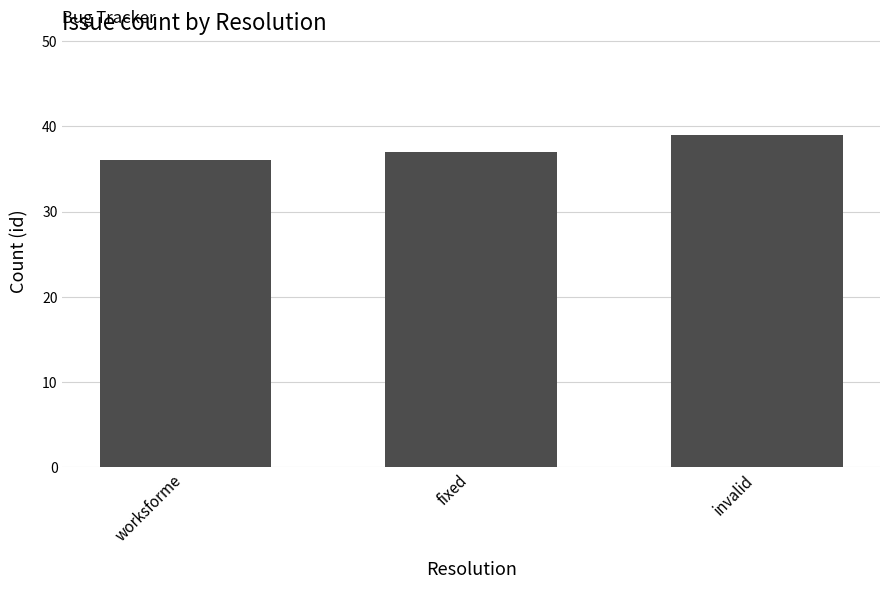

Reading left to right, list all the values displayed in this chart.

worksforme=36	fixed=37	invalid=39